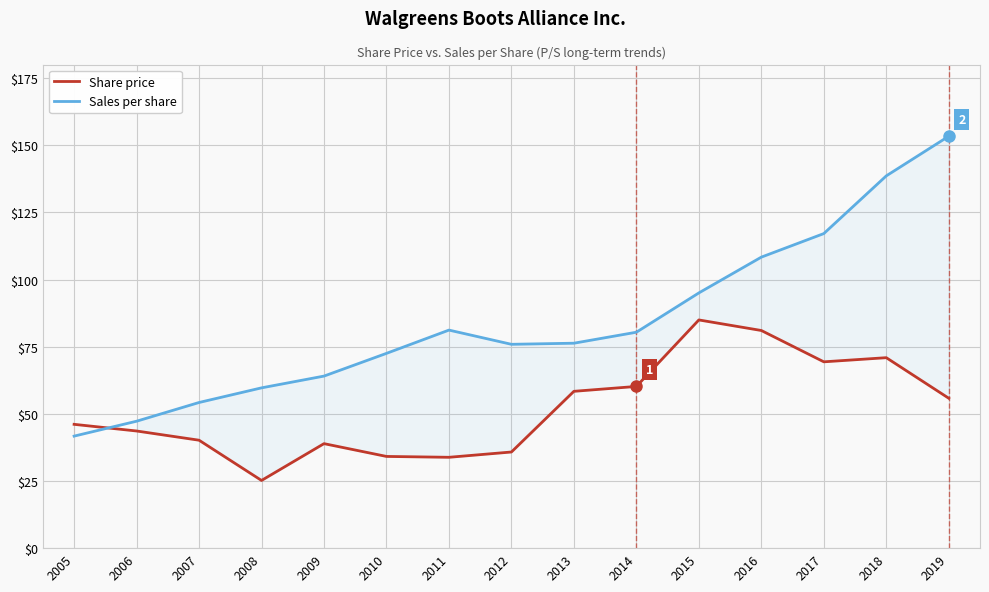

Reading right to left, what are all the values shown in this chart?

Share price: 55.8	70.9	69.4	81.0	85.0	60.2	58.4	35.8	33.8	34.1	38.9	25.2	40.2	43.6	46.1
Sales per share: 153.3	138.6	117.1	108.3	95.0	80.4	76.3	75.9	81.2	72.5	64.0	59.7	54.2	47.2	41.7